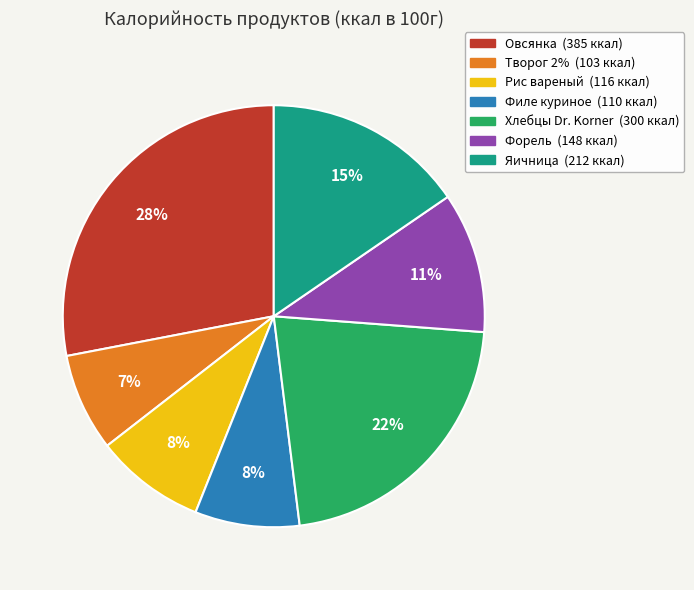

How many segments does this pie chart have?

7